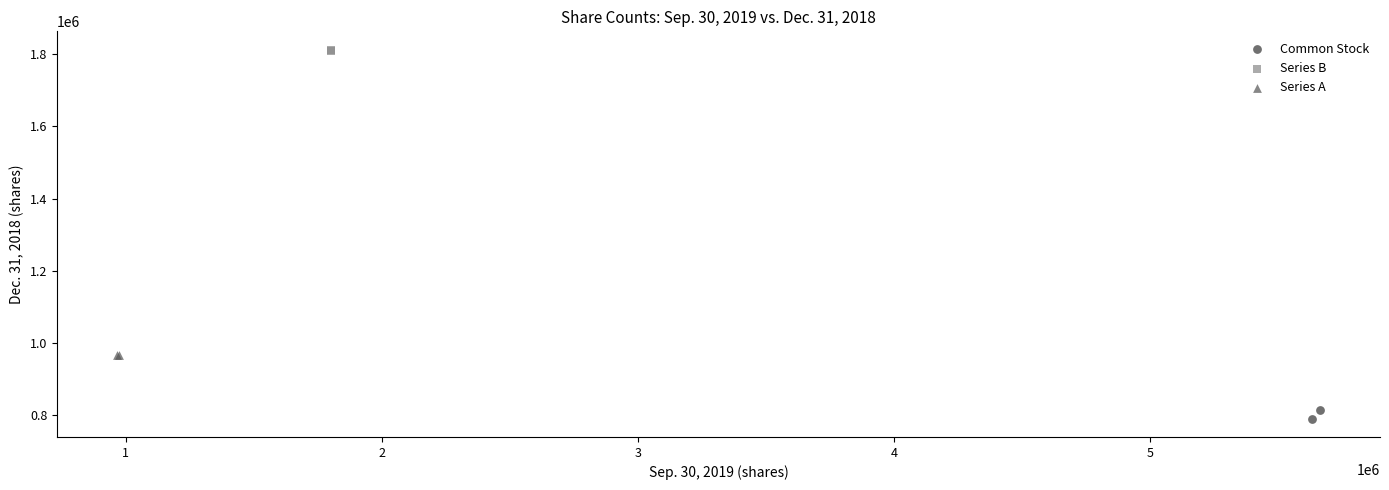

Which series has the widest spread of Y values?

Common Stock